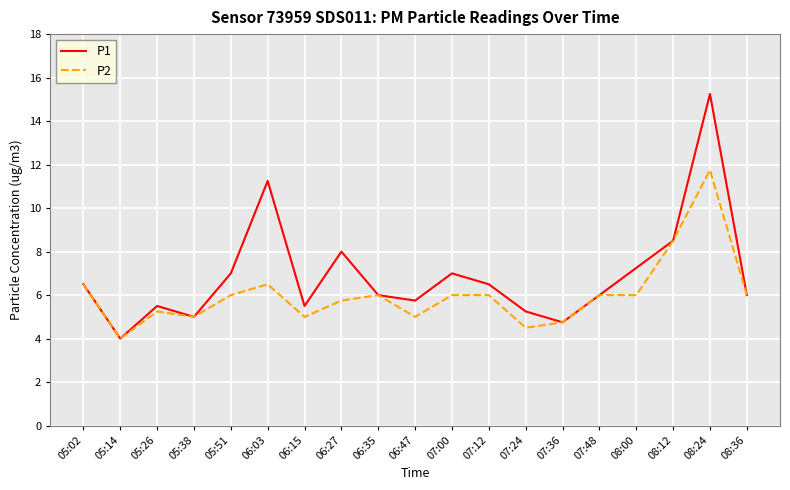

The P2 series shows 6.0 at 08:00. True or false?

True